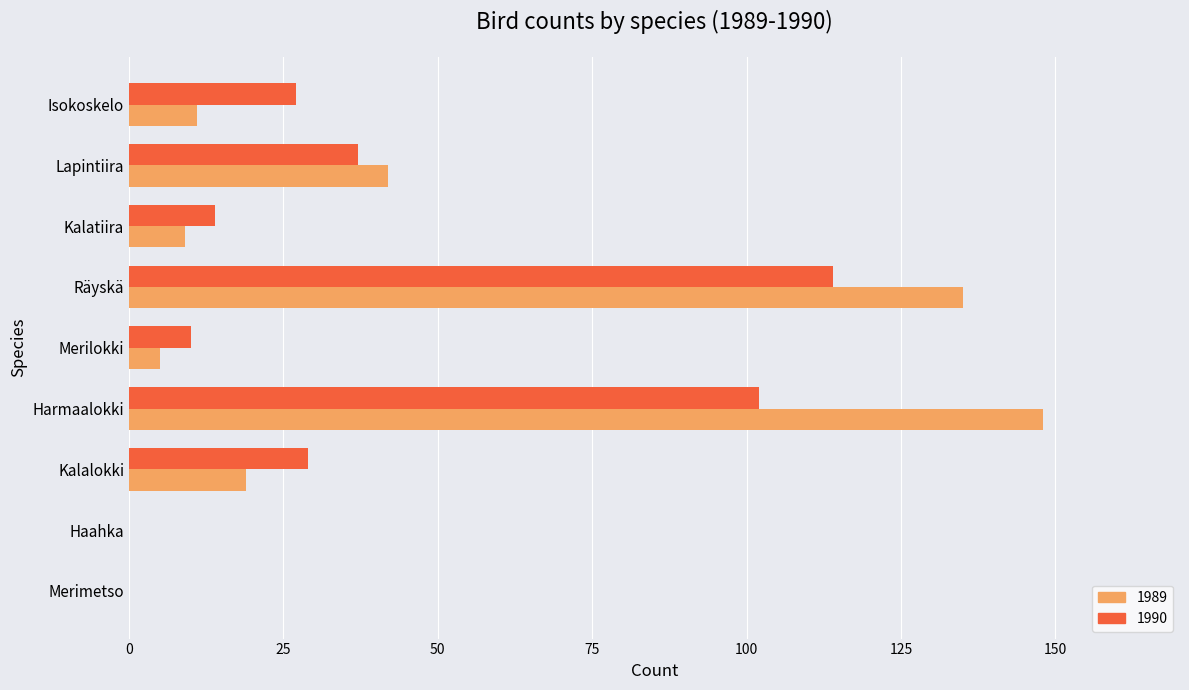

At which label is 1989 closest to 74?

Lapintiira